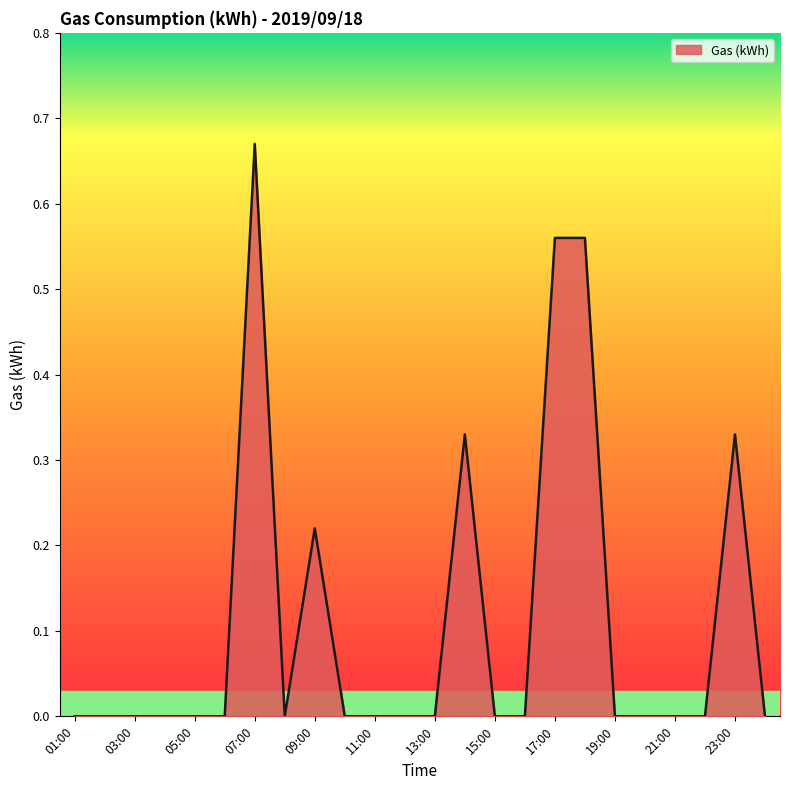

How many lines are shown in the chart?

1